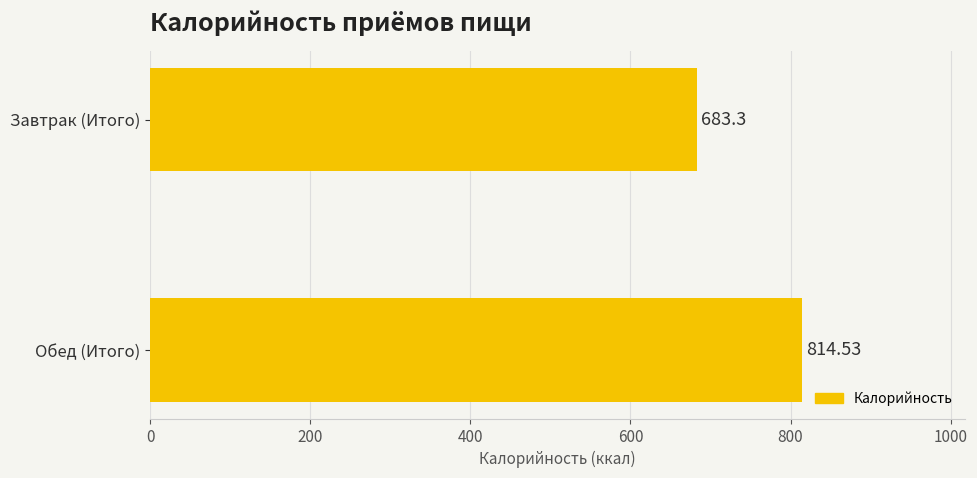

What is the change in value from Завтрак (Итого) to Обед (Итого)?

+131.2